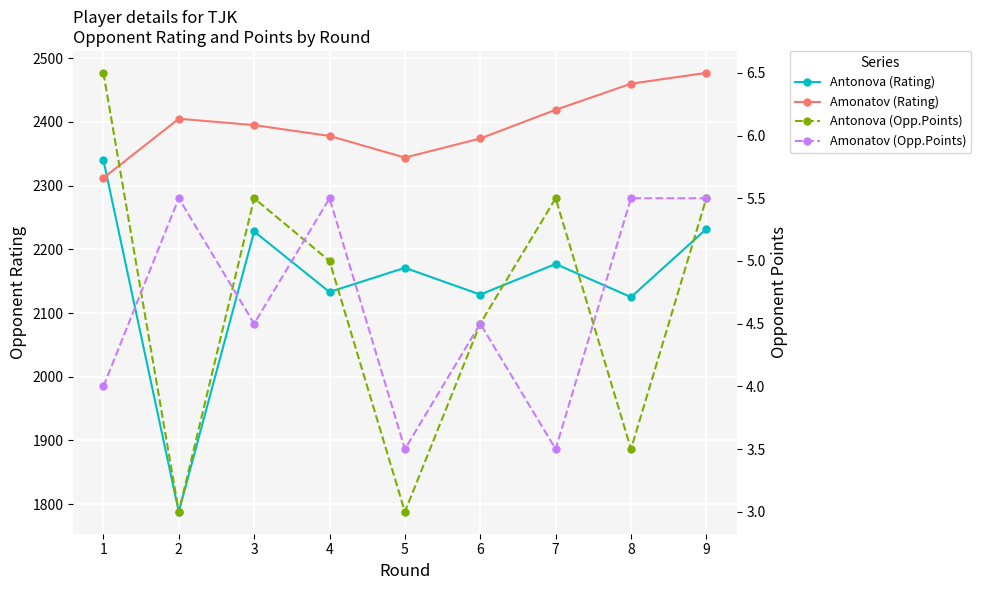

The Antonova (Rating) series shows 3131.2 at 7. True or false?

False